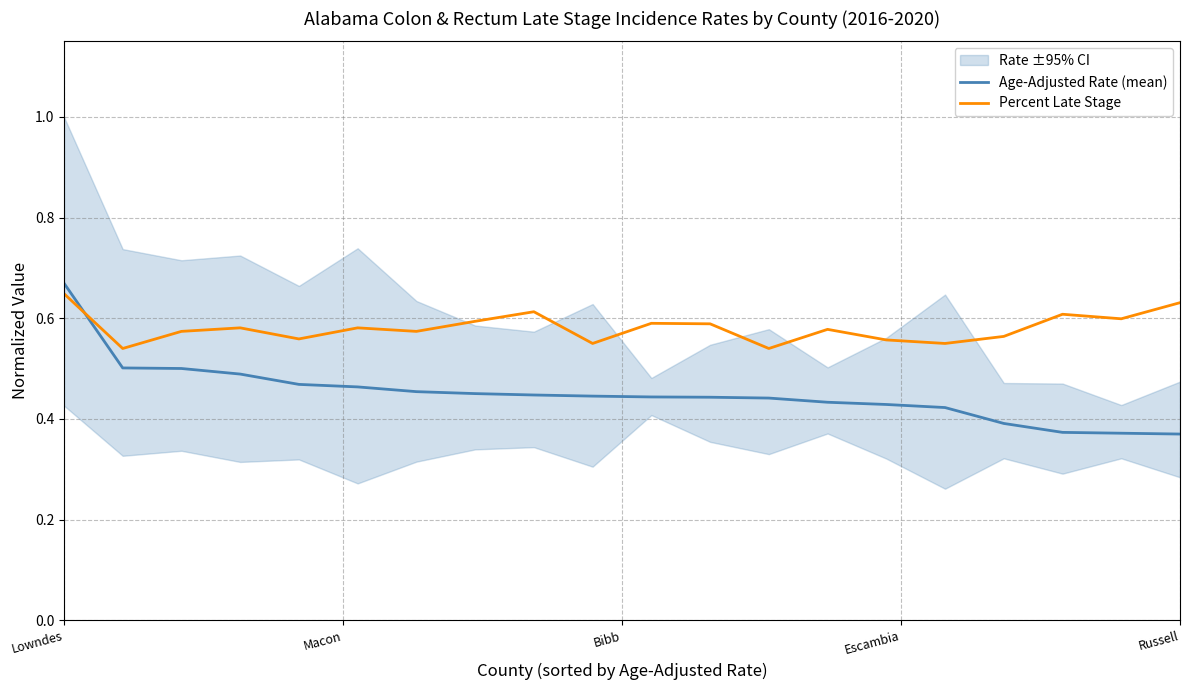

What is the minimum value shown in the chart?

0.4